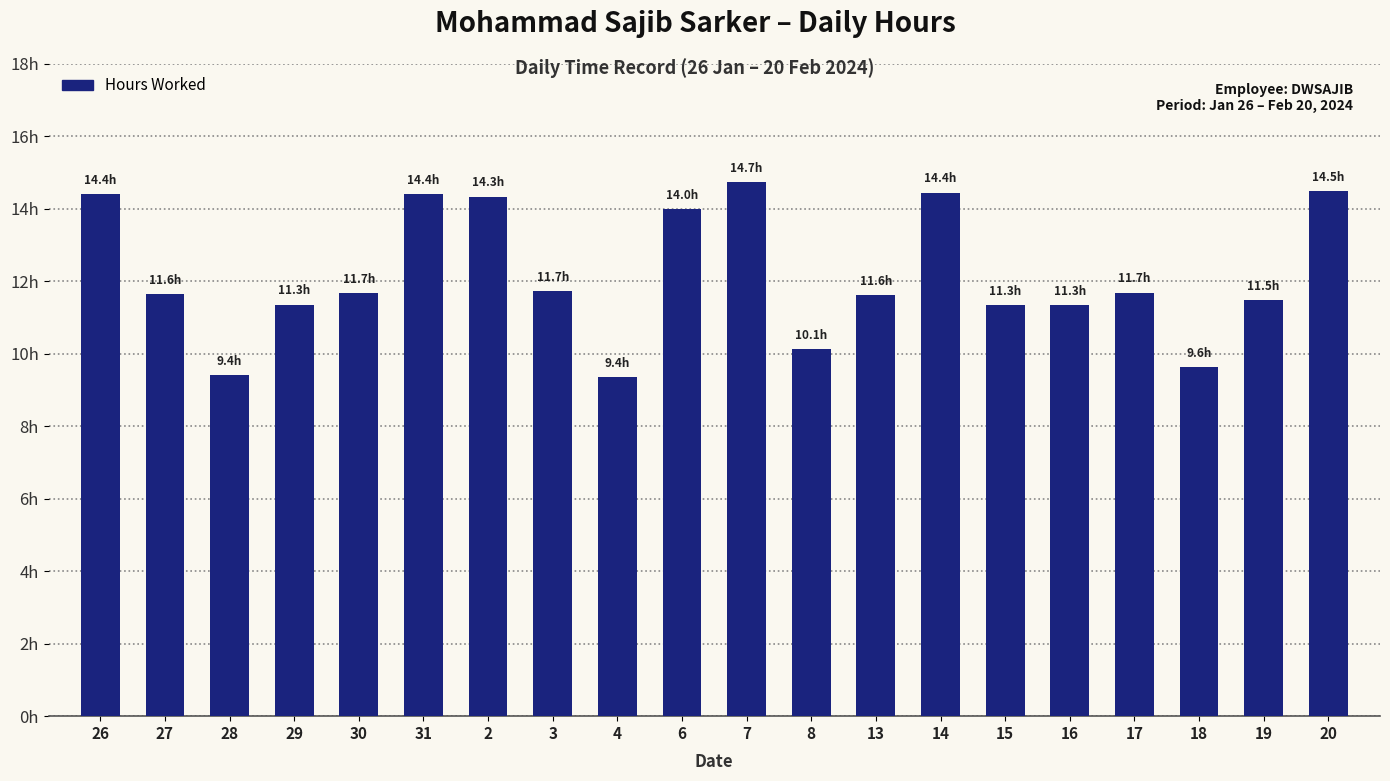

Does the chart contain any negative values?

No